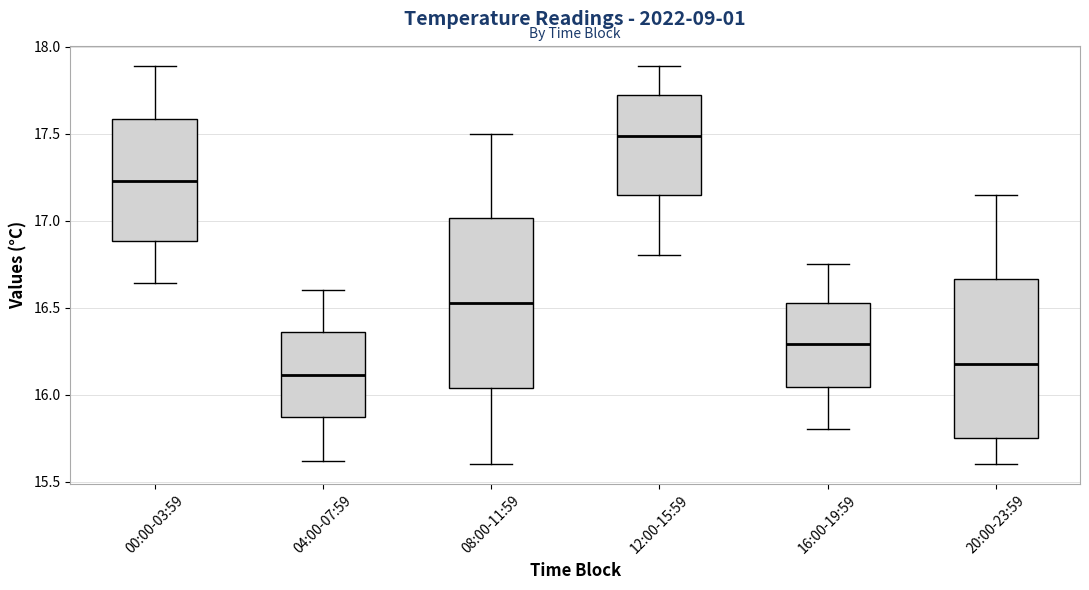

Where does the median line of the box for 04:00-07:59 sit on the y-axis? The values are not printed on the chart, so give them approximately, as read against the axis.

16.10